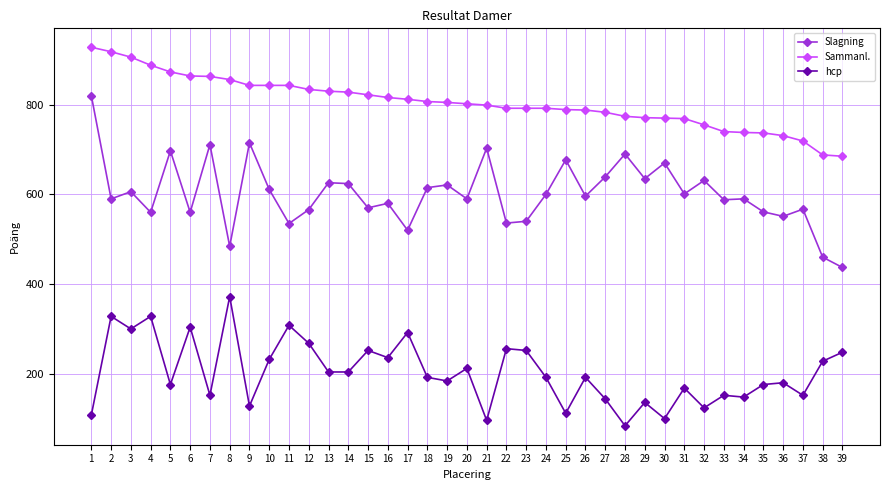

Which label corresponds to the largest value in the chart?

1